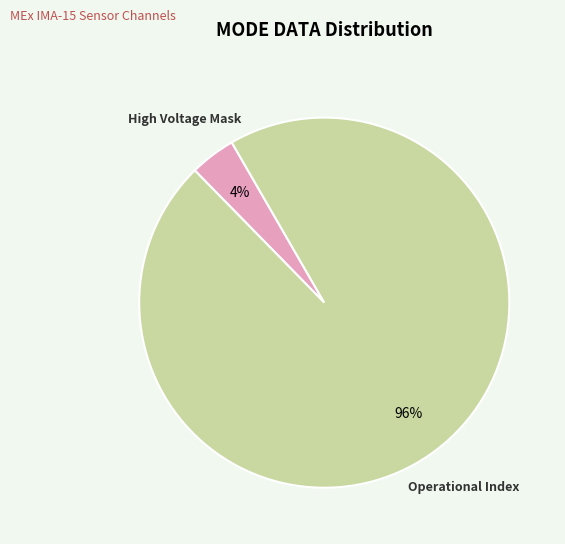

Is there a majority slice in this chart?

Yes